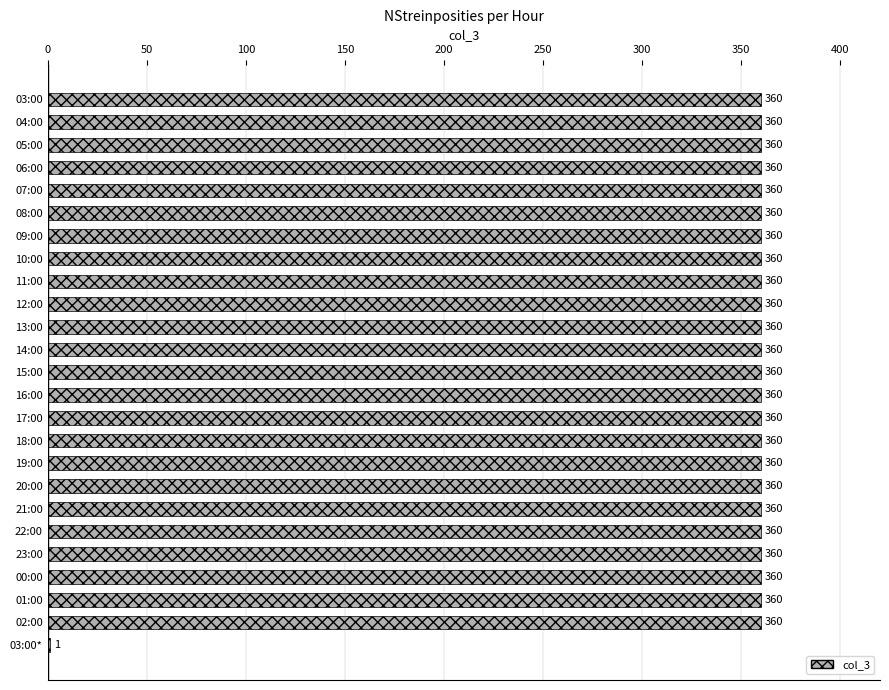

What is the ratio of the value at 22:00 to the value at 17:00?

1.0